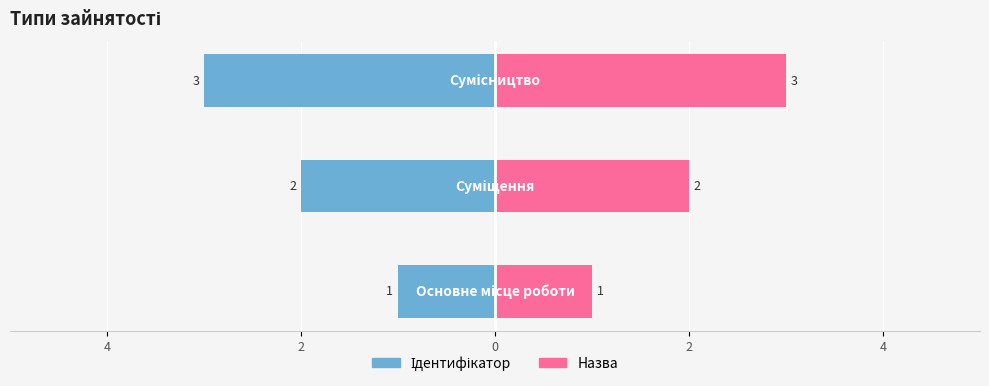

What are all the series names shown in the legend?

Ідентифікатор, Назва